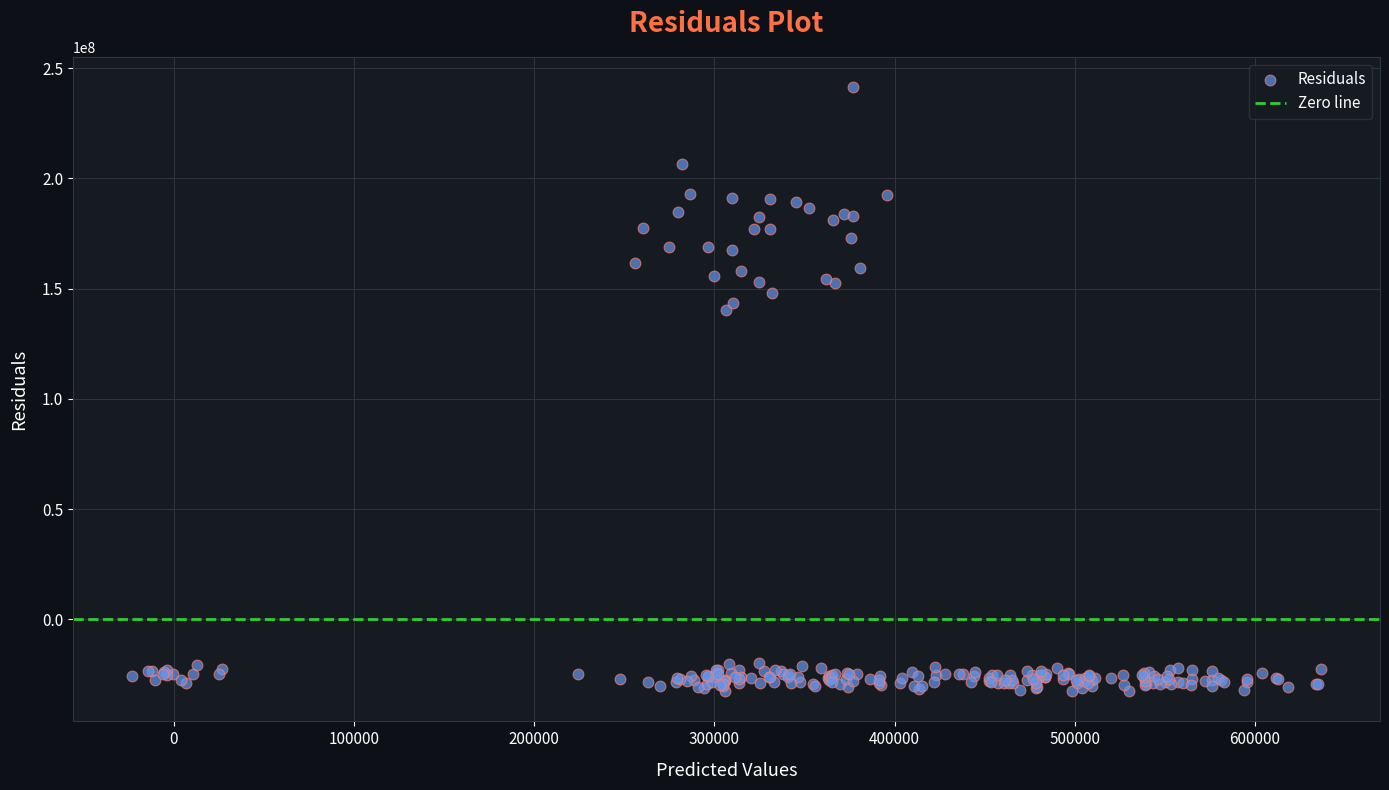

What Y value in the scatter plot is closest to 104397529?

140105119.4